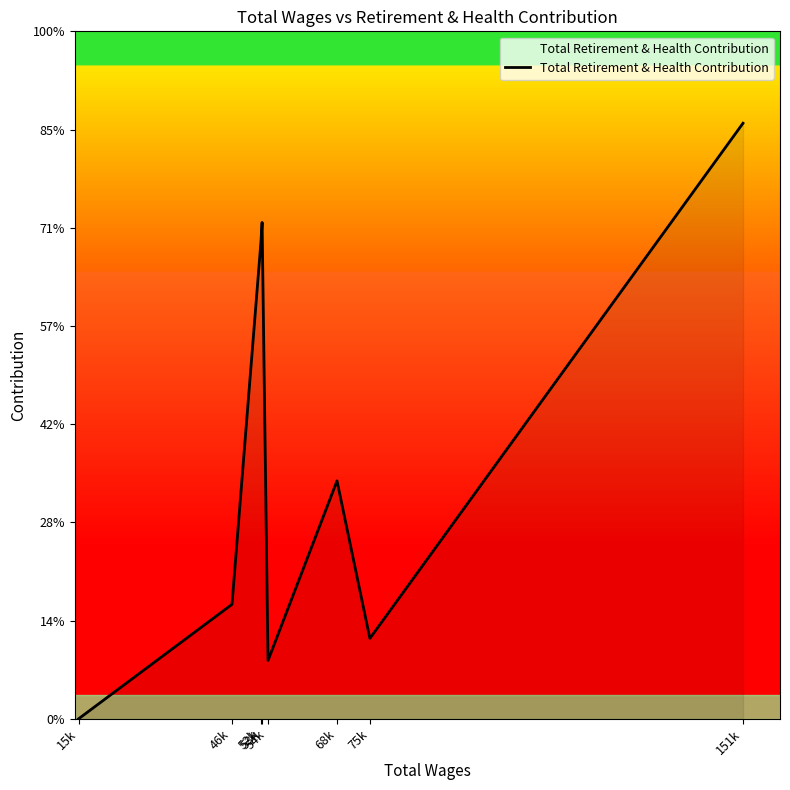

Is this an area chart (filled region under the line)?

Yes